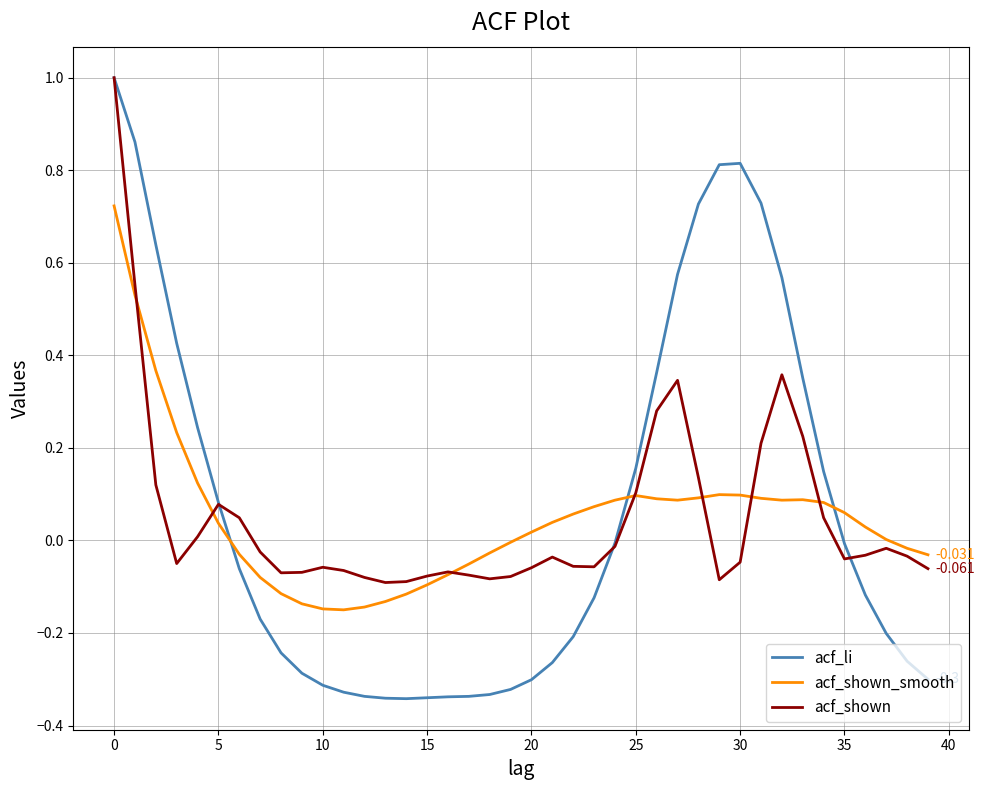

Which series has the widest spread of values?

acf_li